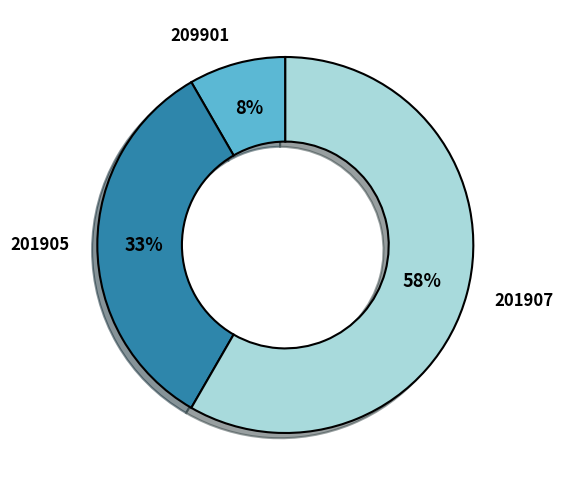

How many segments does this pie chart have?

3